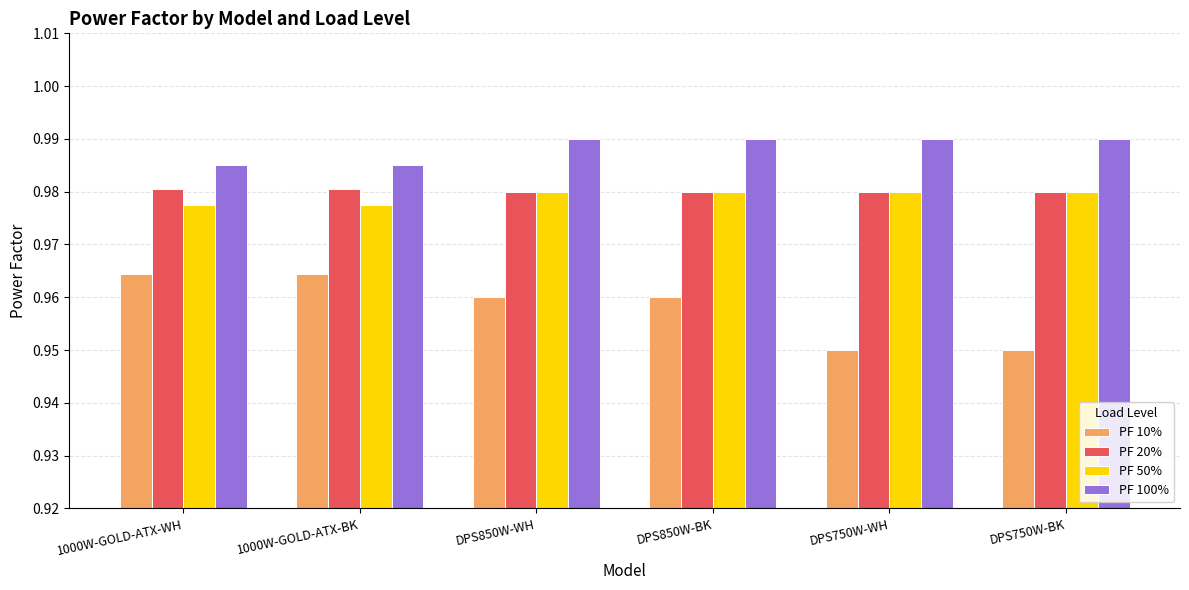

How many PF 10% values are between 0 and 1?

6